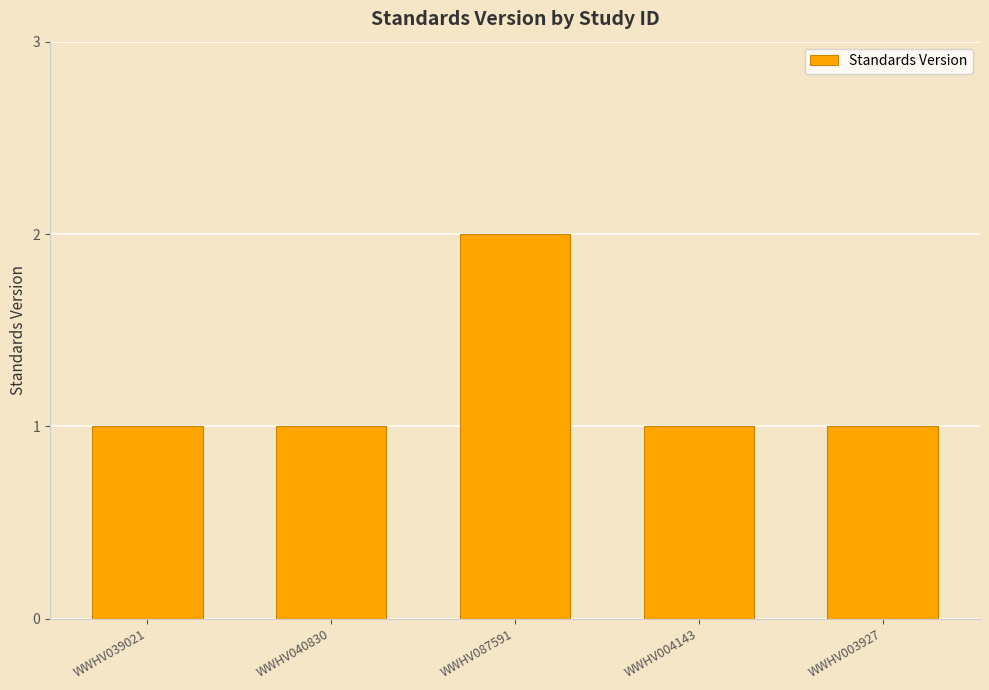

How many bars are there in total?

5